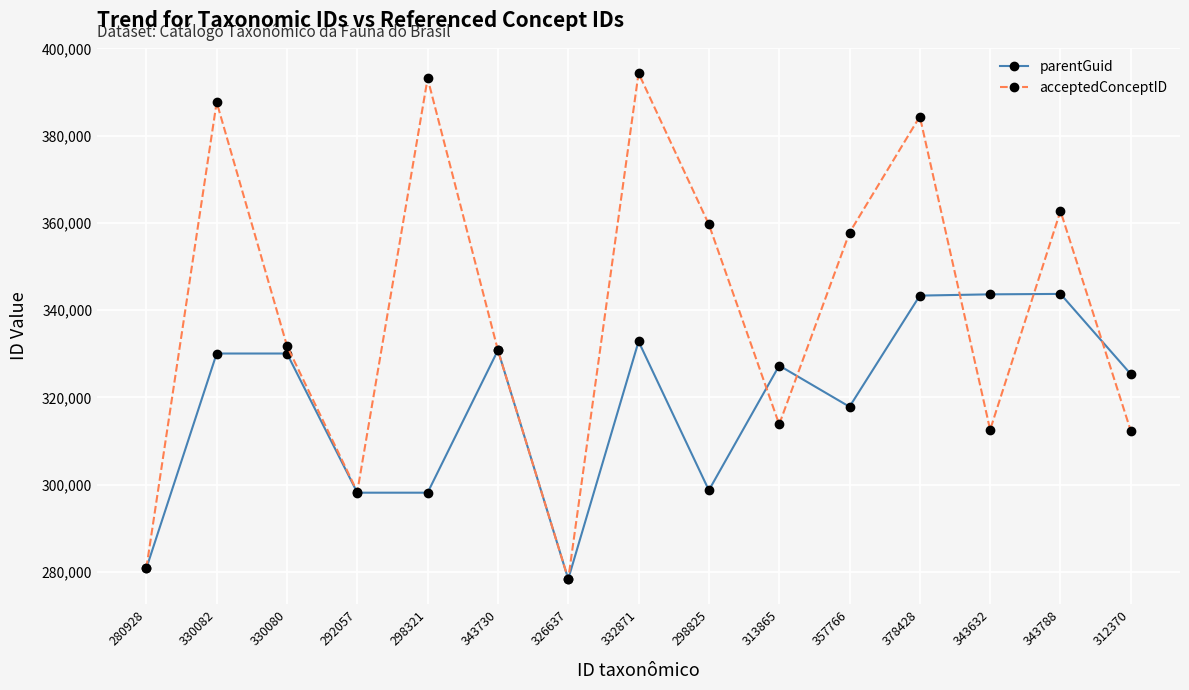

What is the label of the 9th point from the left?

298825